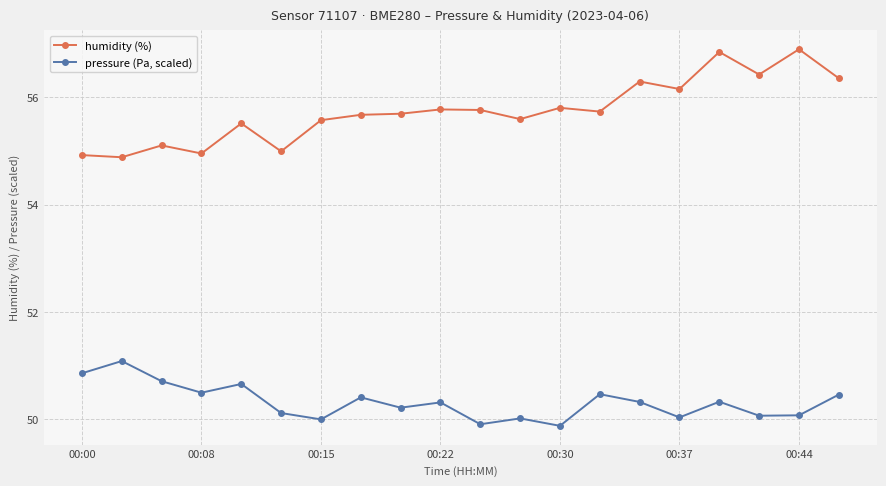

What is the minimum value for humidity (%)?

54.9